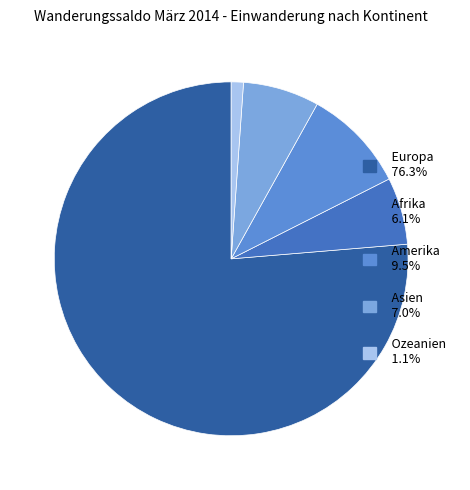

Is there a majority slice in this chart?

Yes